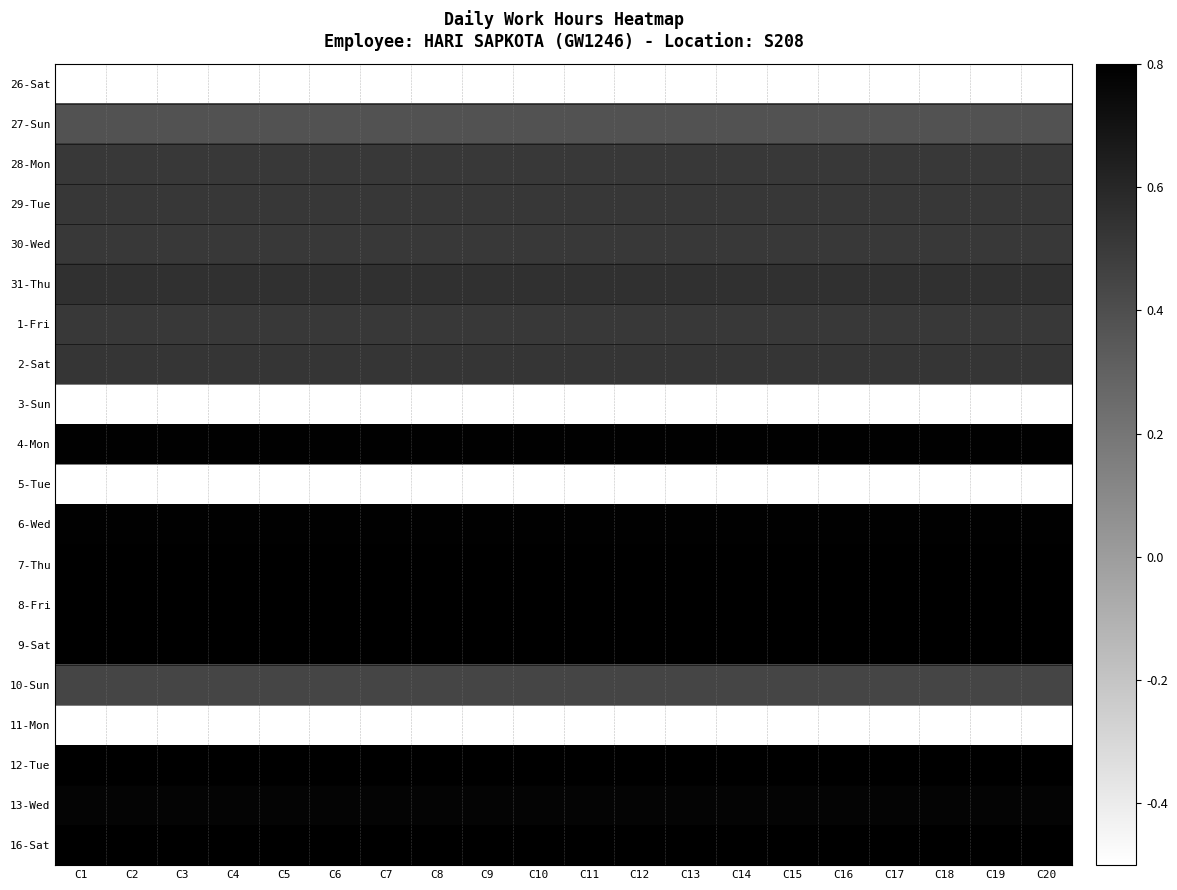

How many series are shown in this chart?

20